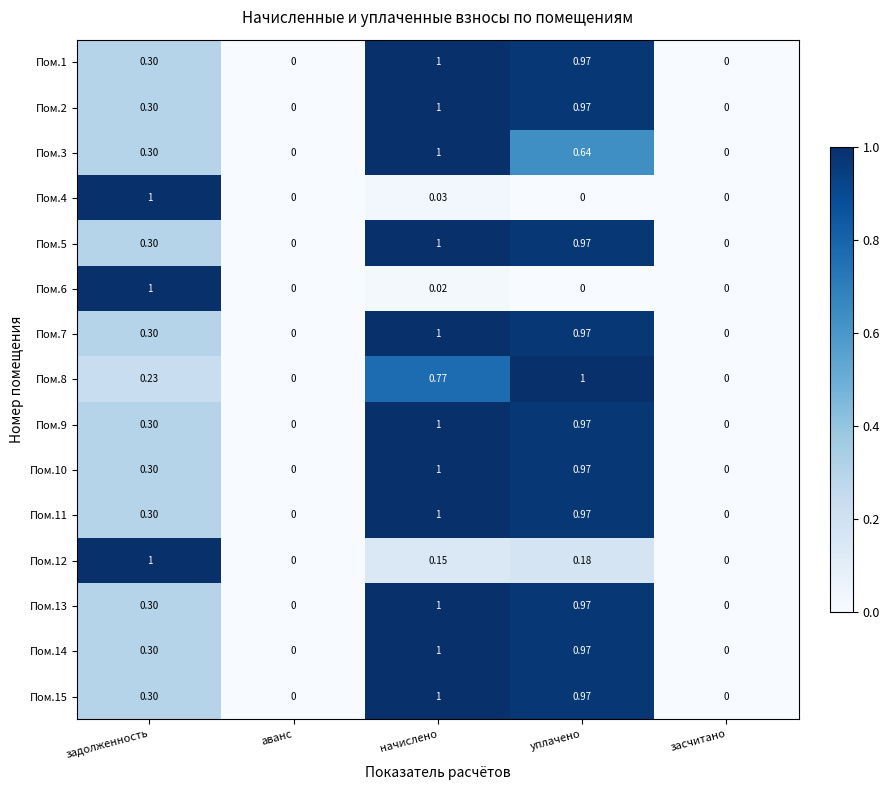

At which category is the sum across all series the highest?

начислено